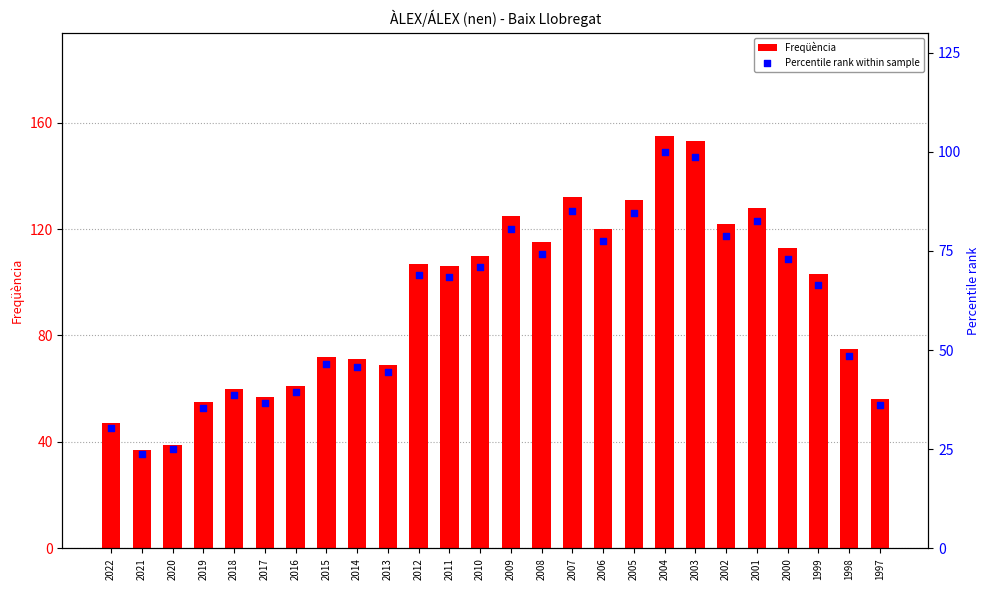

Which series reaches the maximum Y coordinate?

Freqüència